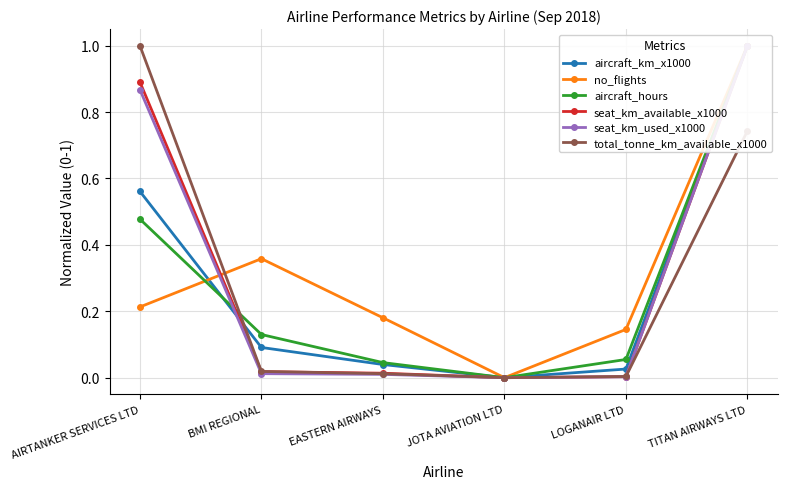

Which series has the widest spread of values?

aircraft_km_x1000